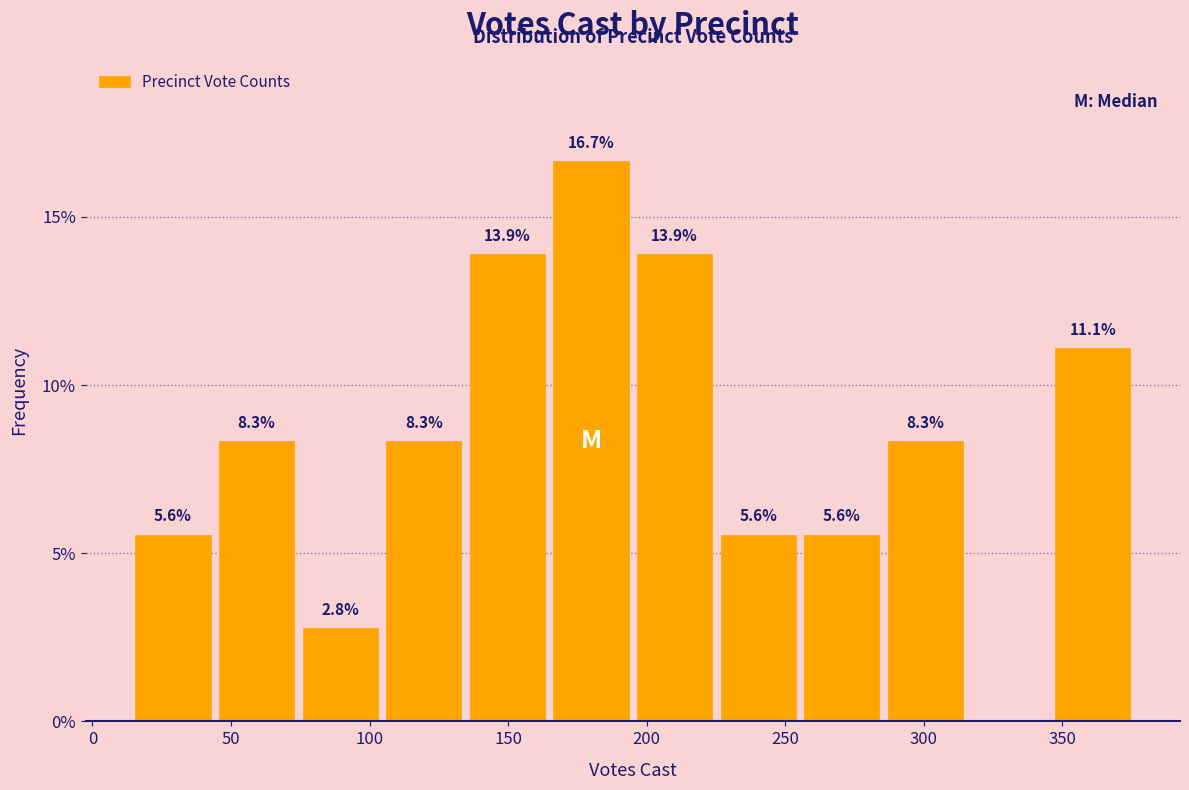

Over which range of the x-axis is the bar tallest?

165 to 195